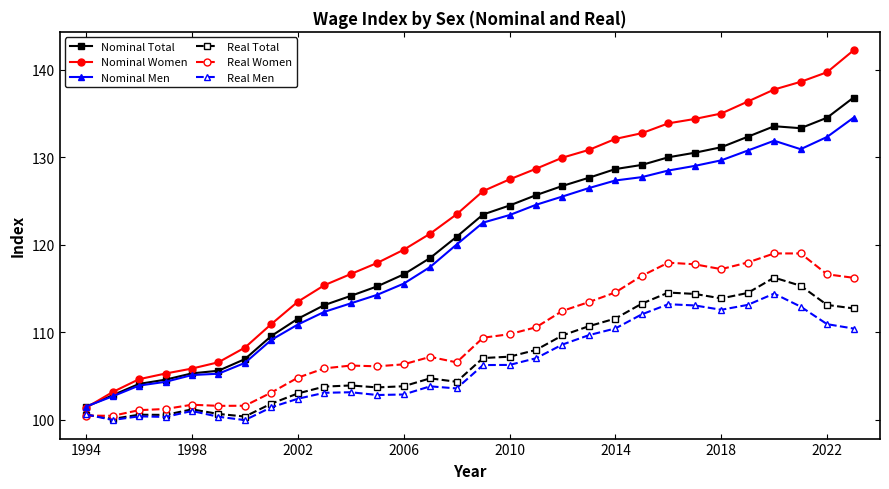

Which series has the largest range (max minus min)?

Nominal Women